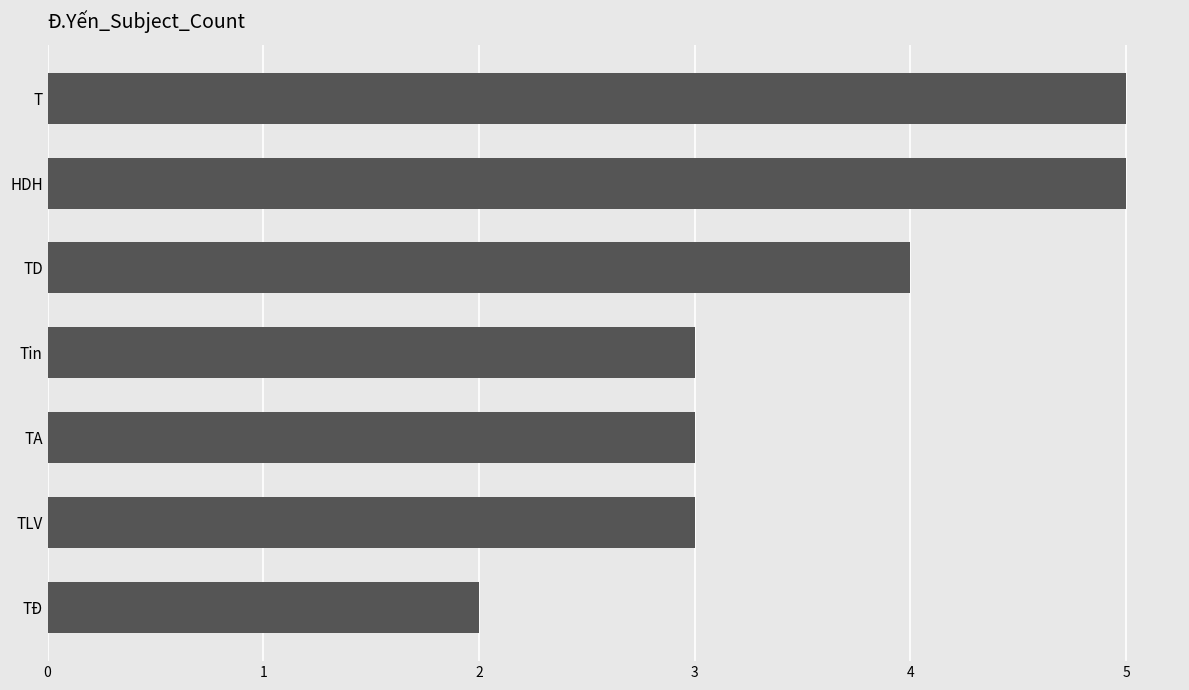

Reading bottom to top, transcribe all the data shown in this chart.

TĐ=2	TLV=3	TA=3	Tin=3	TD=4	HDH=5	T=5